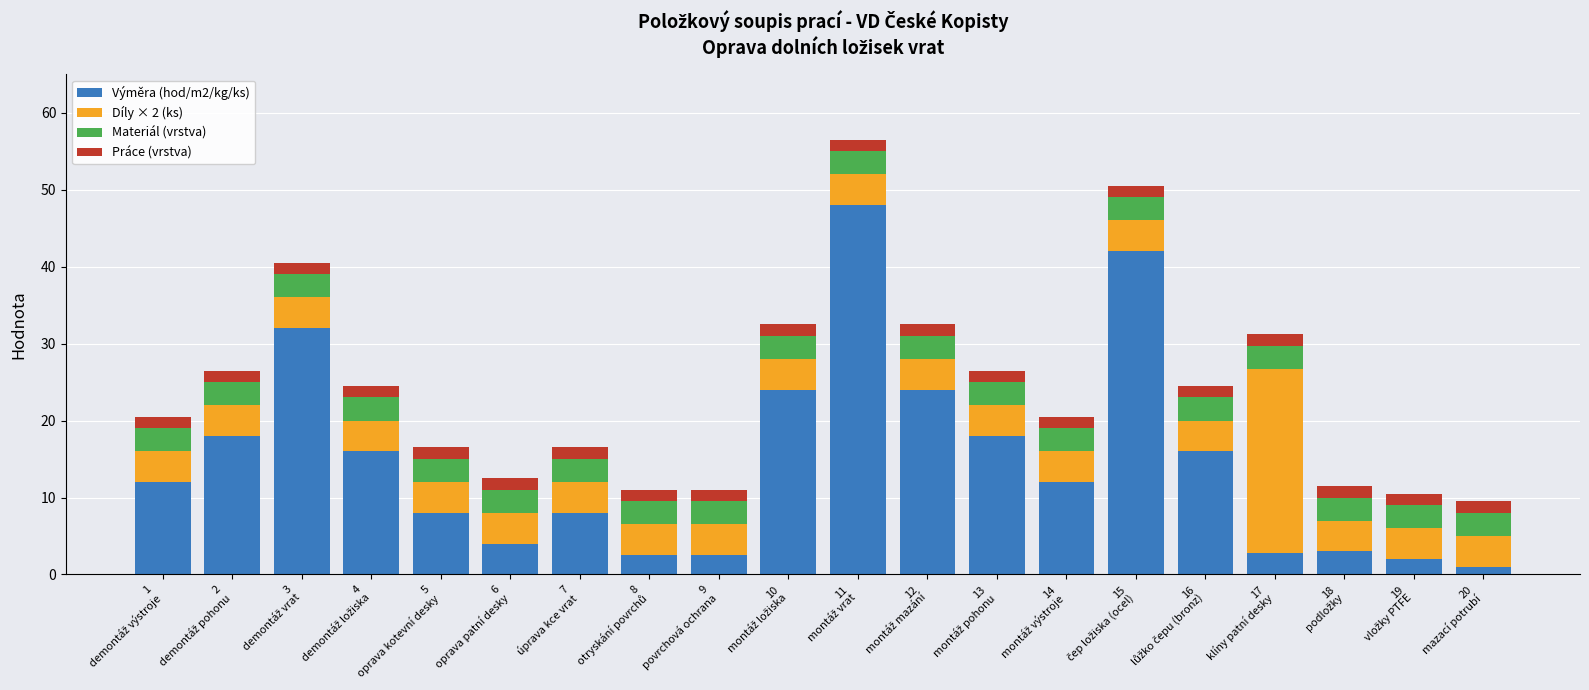

Which series changed the most between 4
demontáž ložiska and 18
podložky?

Výměra (hod/m2/kg/ks)